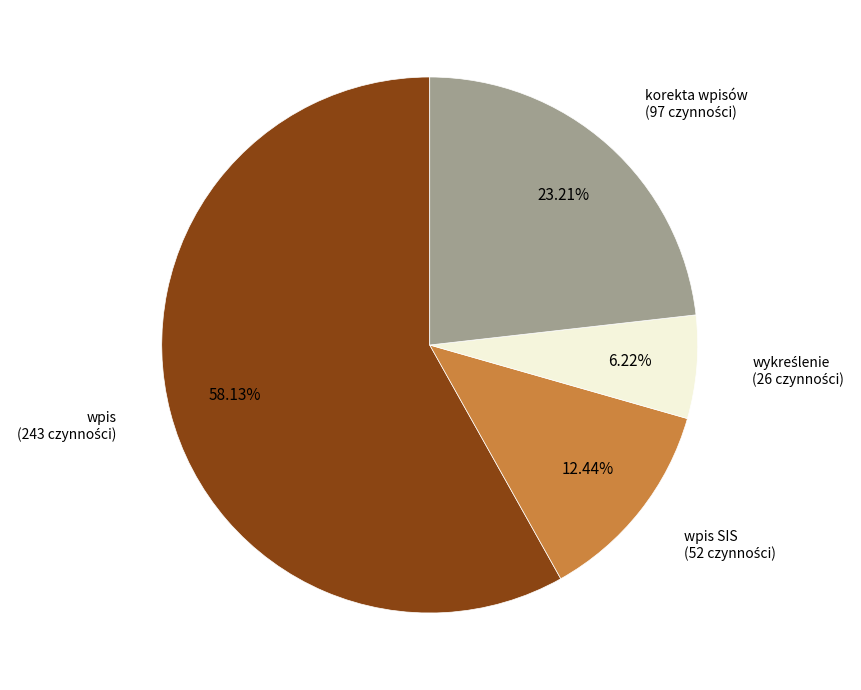

Does any single category account for the majority?

Yes